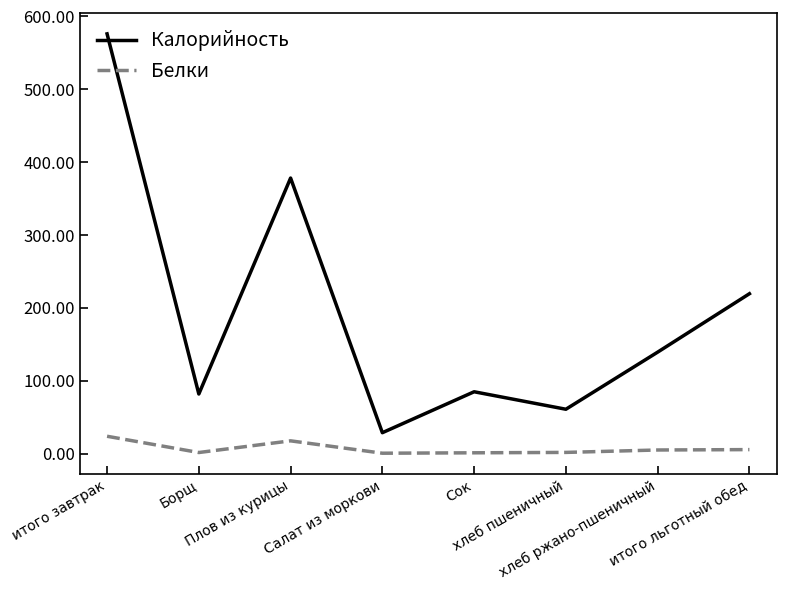

Which series has the largest range (max minus min)?

Калорийность